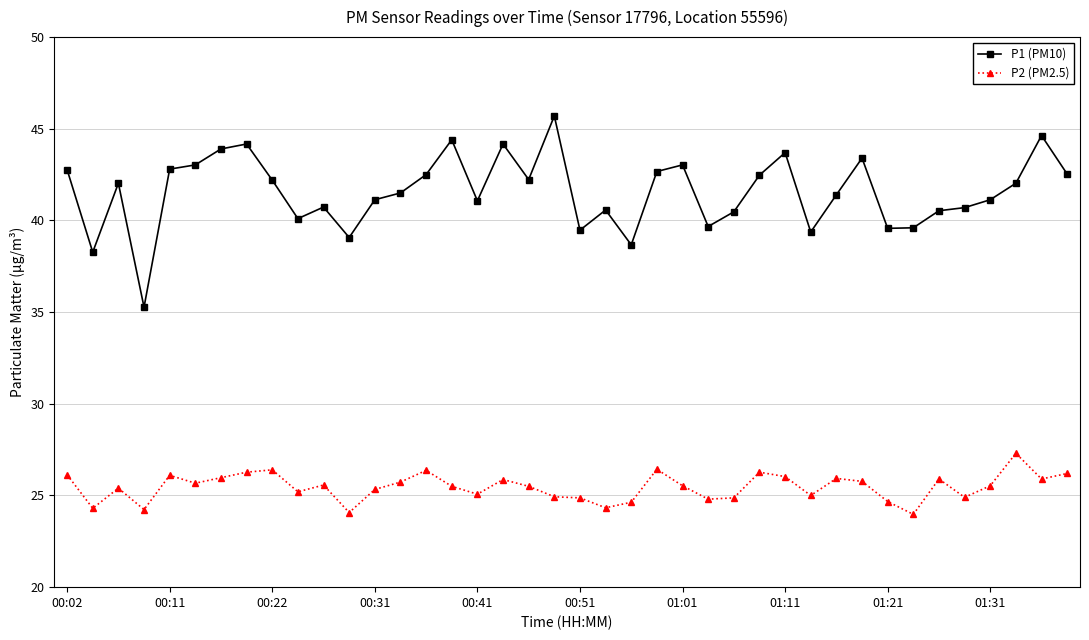

What is the value of the P1 (PM10) point at the 15th from the left?

42.5